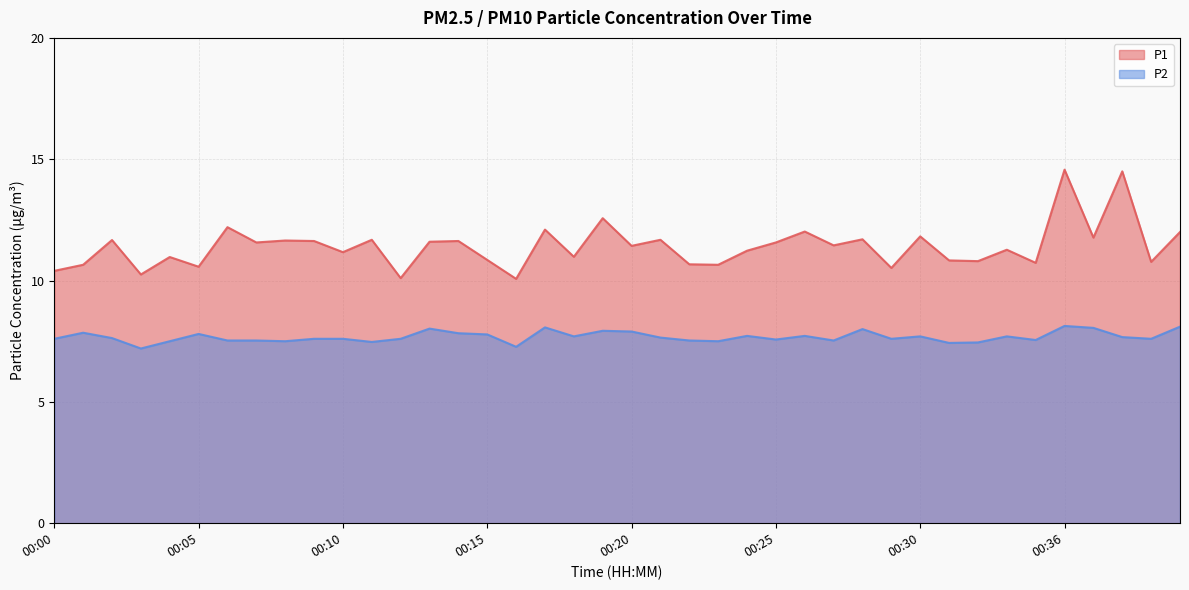

What is the difference between the maximum and minimum values in the P2 series?

0.9